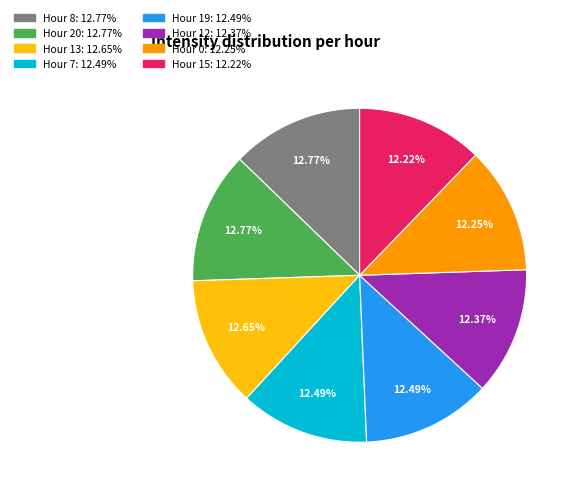

Is there any slice that represents more than half of the pie?

No